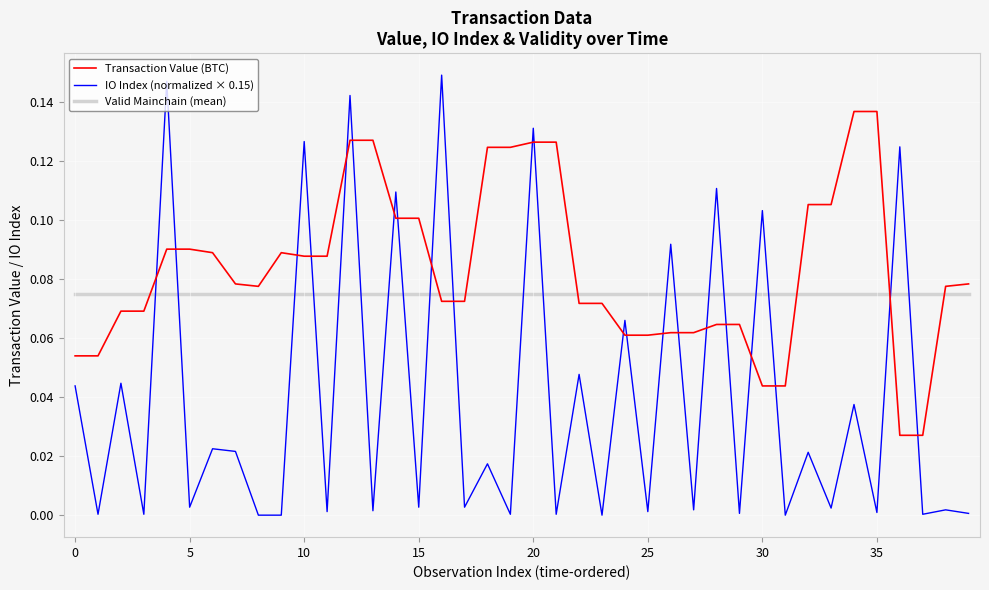

Rank the series by their average value, from highest to lowest.

Transaction Value (BTC), Valid Mainchain (mean), IO Index (normalized × 0.15)